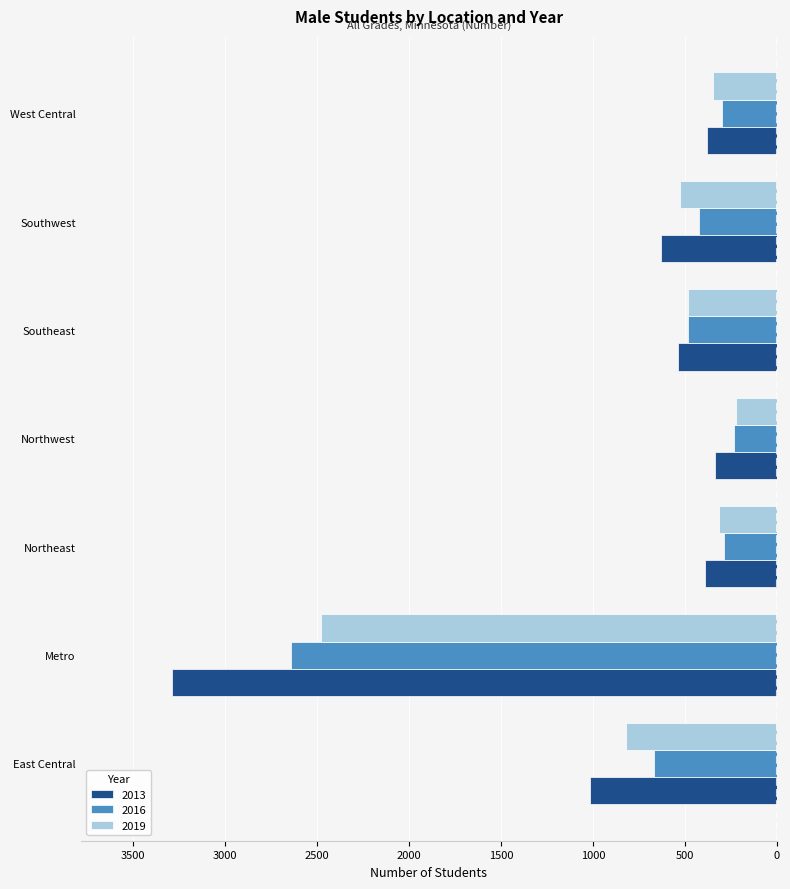

At which label is 2016 closest to -1439?

East Central